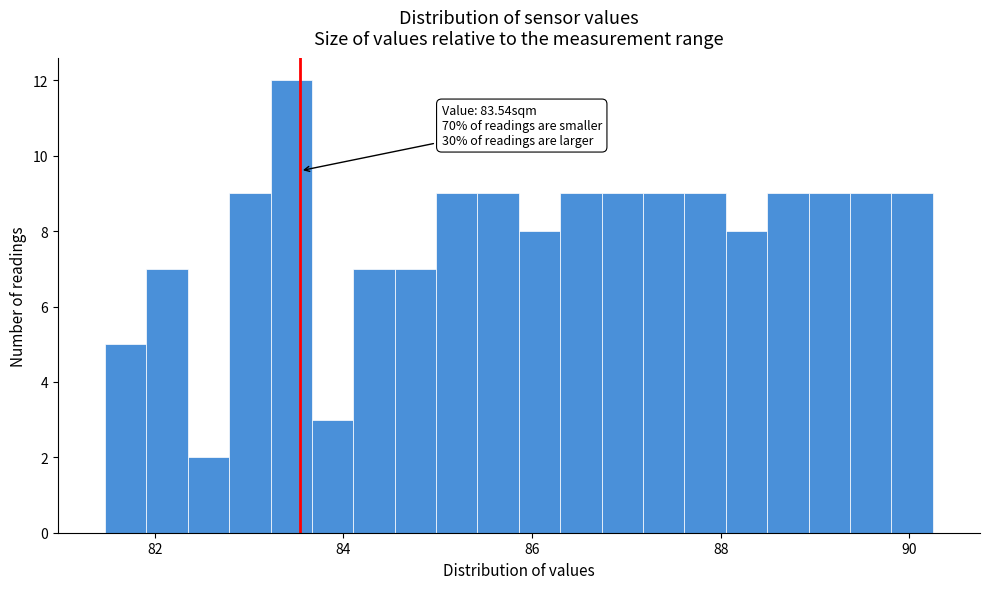

Read against the x-axis, roughly where is the centre of the tallest bar?

83.4